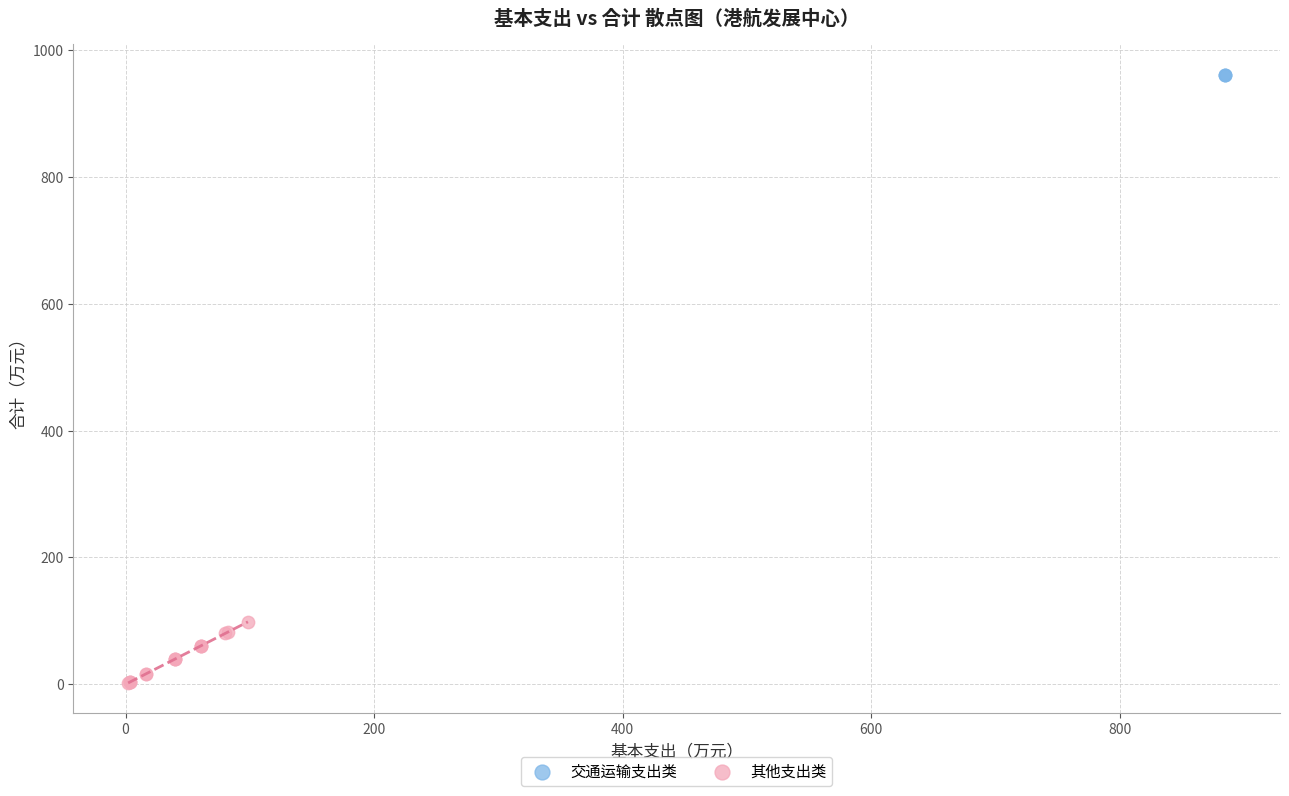

Which series reaches the minimum Y coordinate?

其他支出类